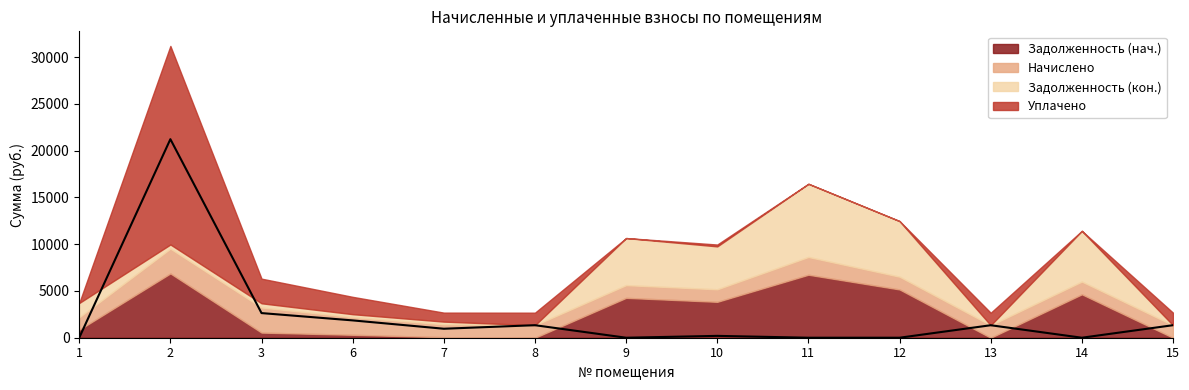

Which category has the highest value in the Начислено series?

3